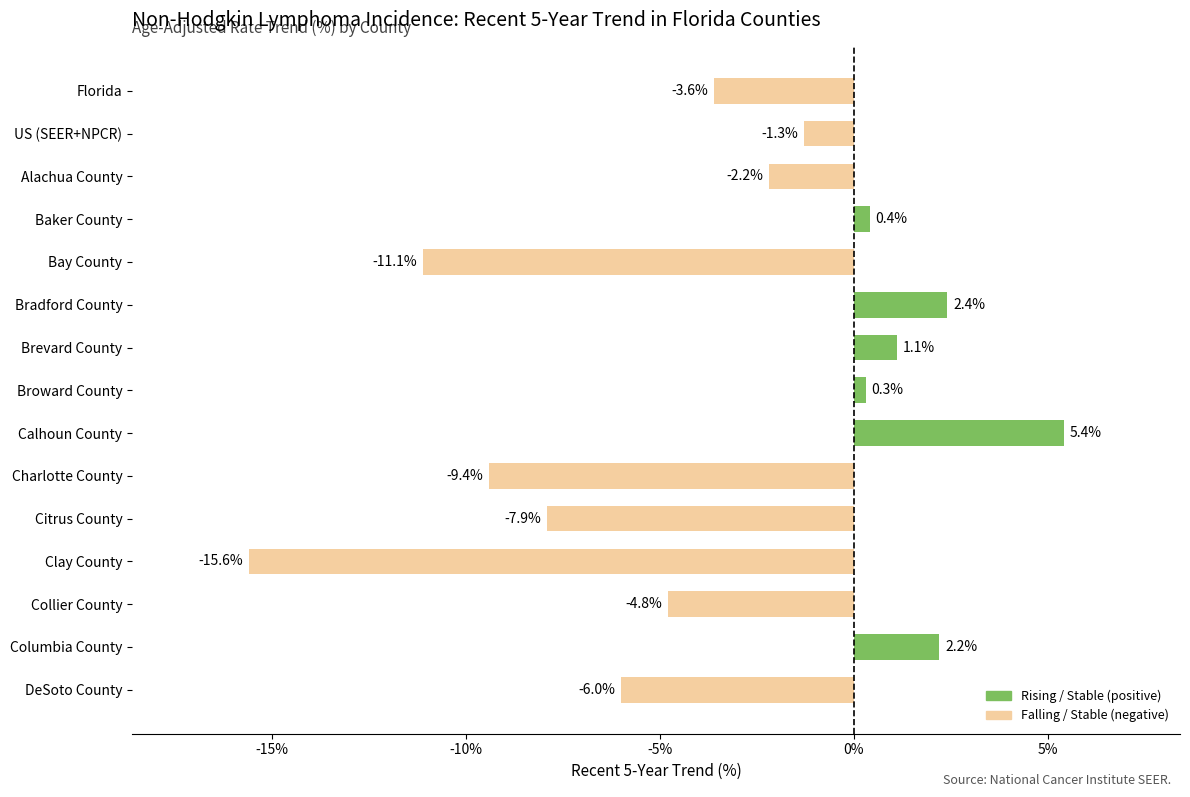

The chart shows a value of -9.4 at Charlotte County. True or false?

True